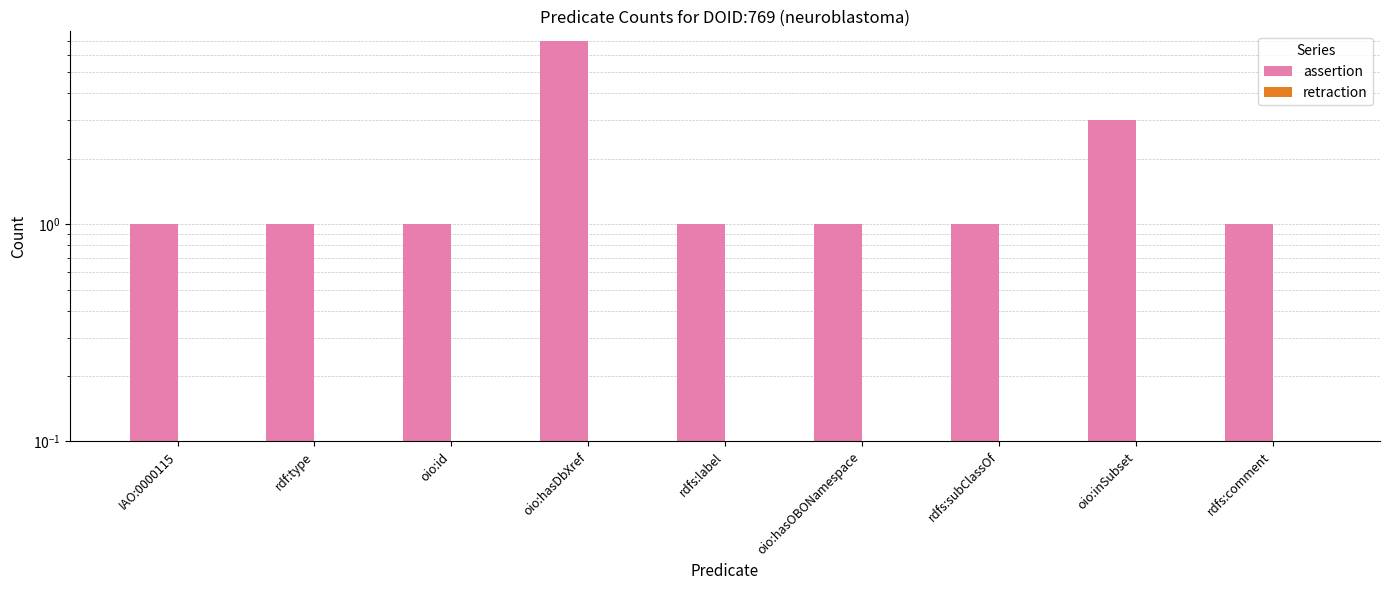

What is the total value across all series at rdf:type?

1